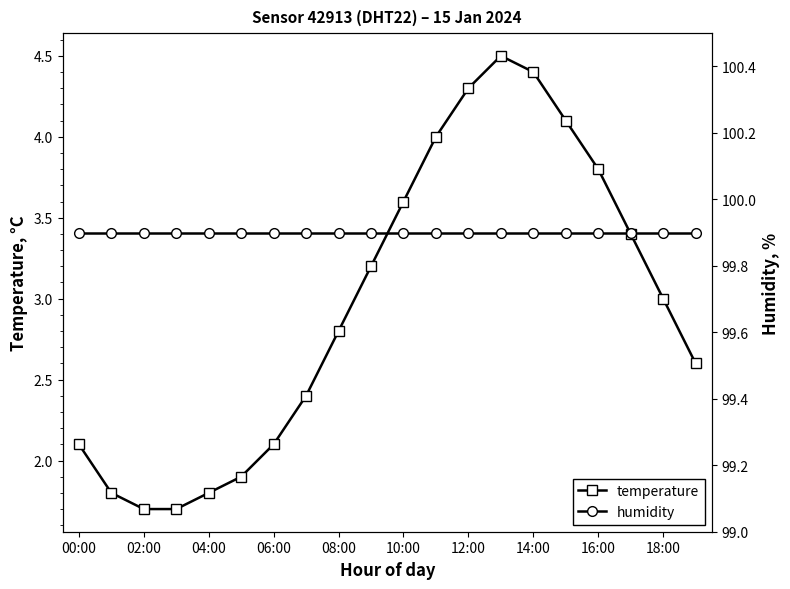

How many interior local peaks does the temperature series have?

1